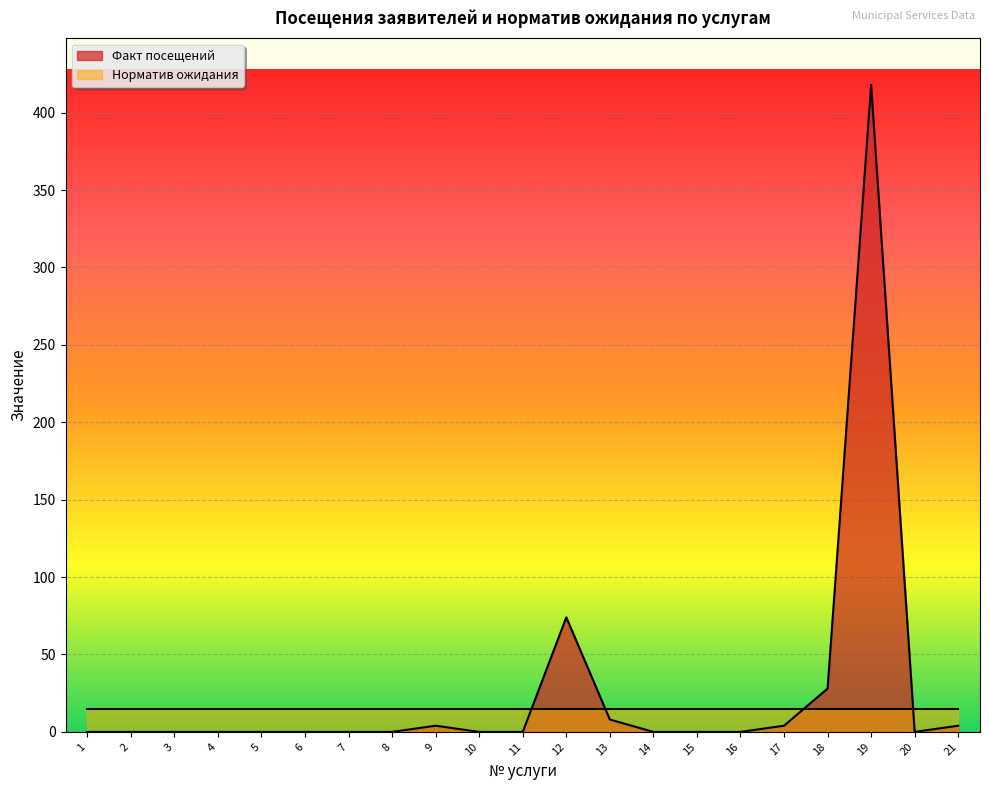

The value at 14 is 0. True or false?

True